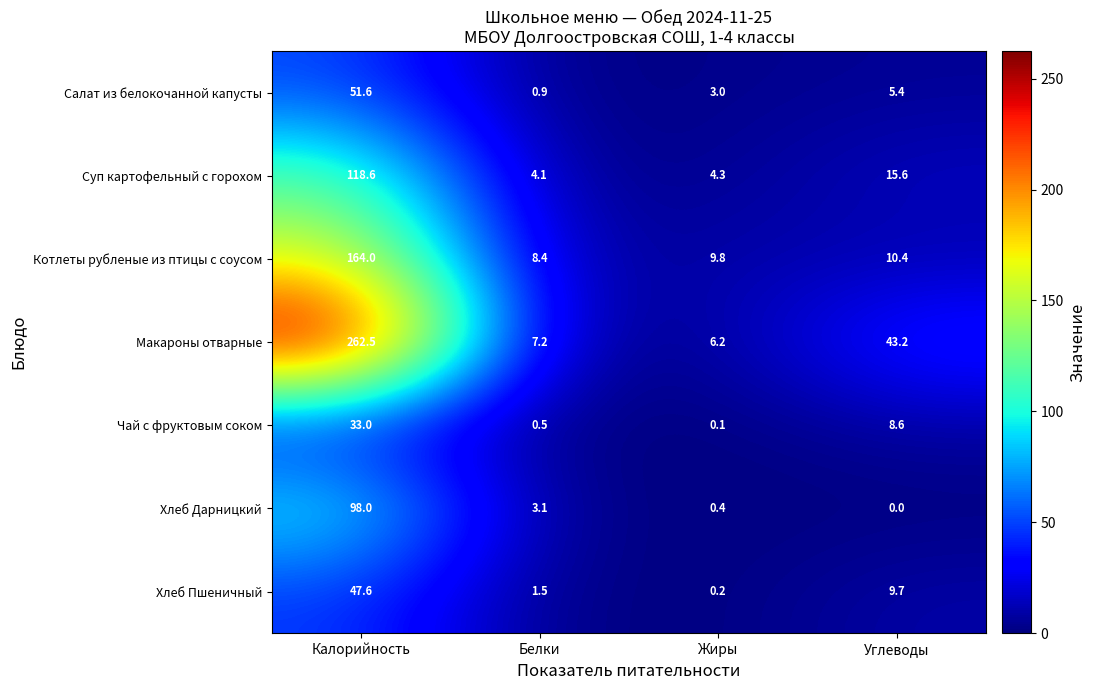

Which category has the lowest value across all series?

Углеводы